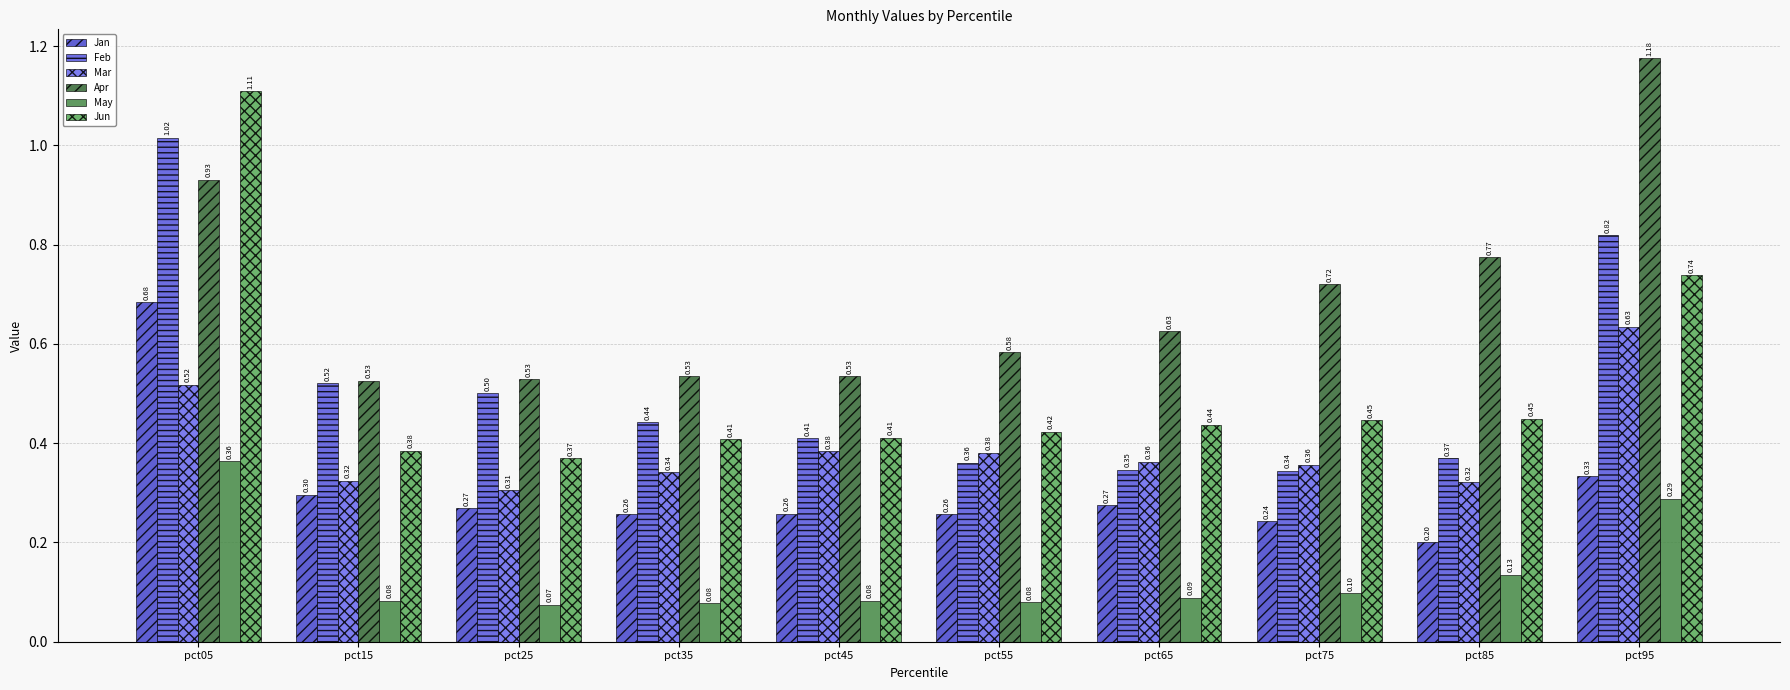

Which category has the highest value across all series?

pct95